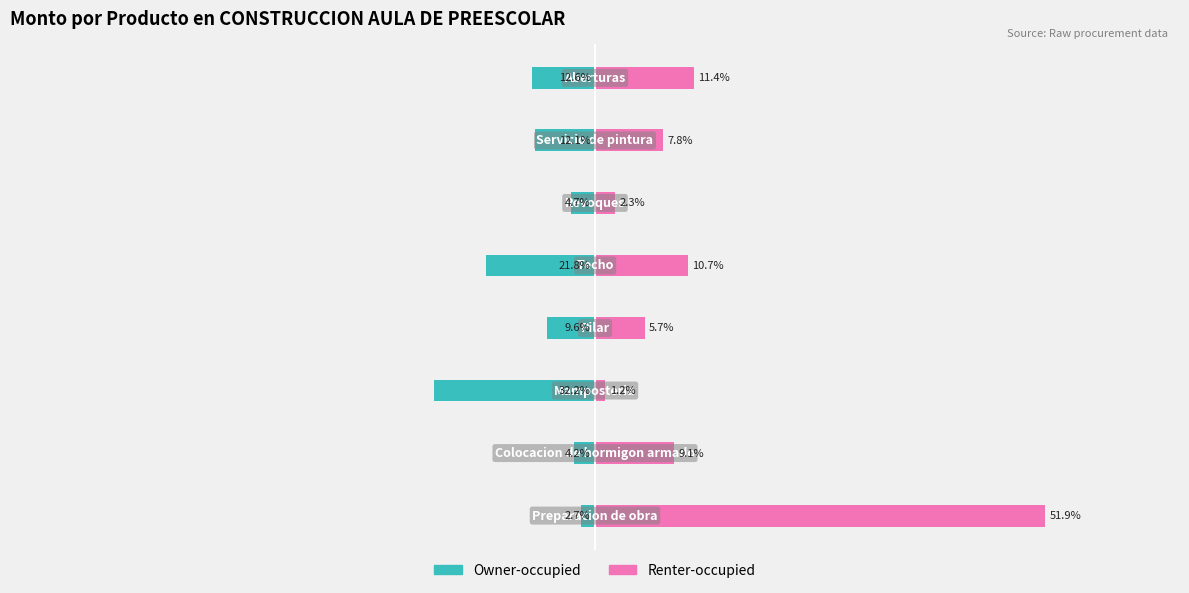

Does the chart contain any negative values?

Yes